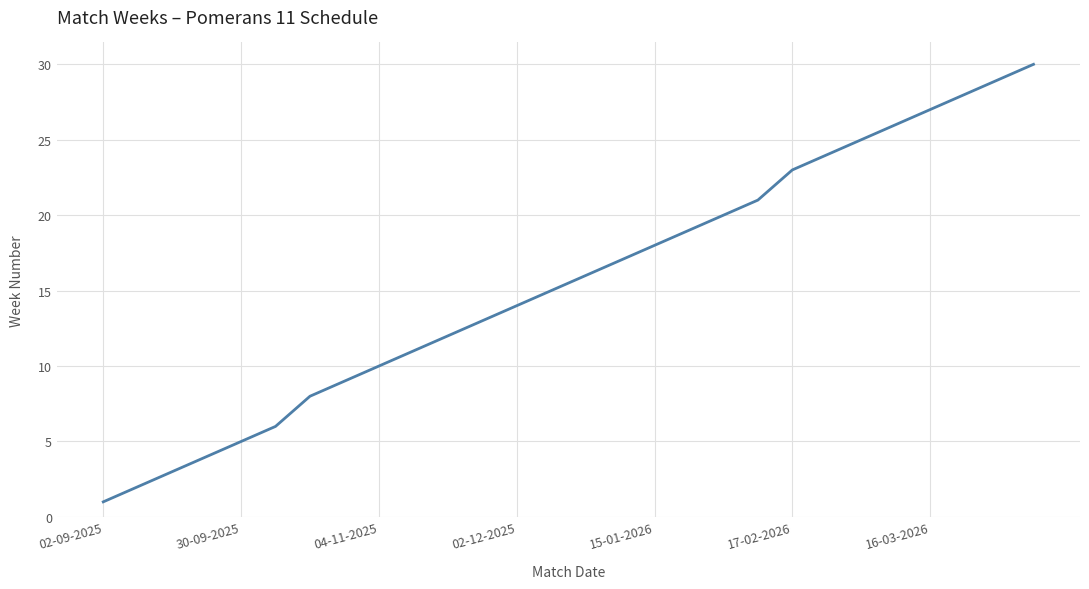

What is the greatest value displayed?

30